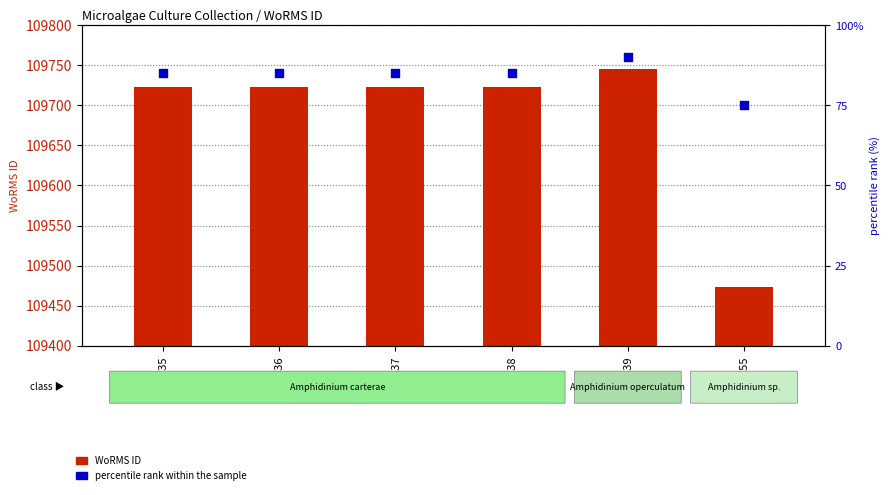

At which category is the sum across all series the highest?

BMCC39